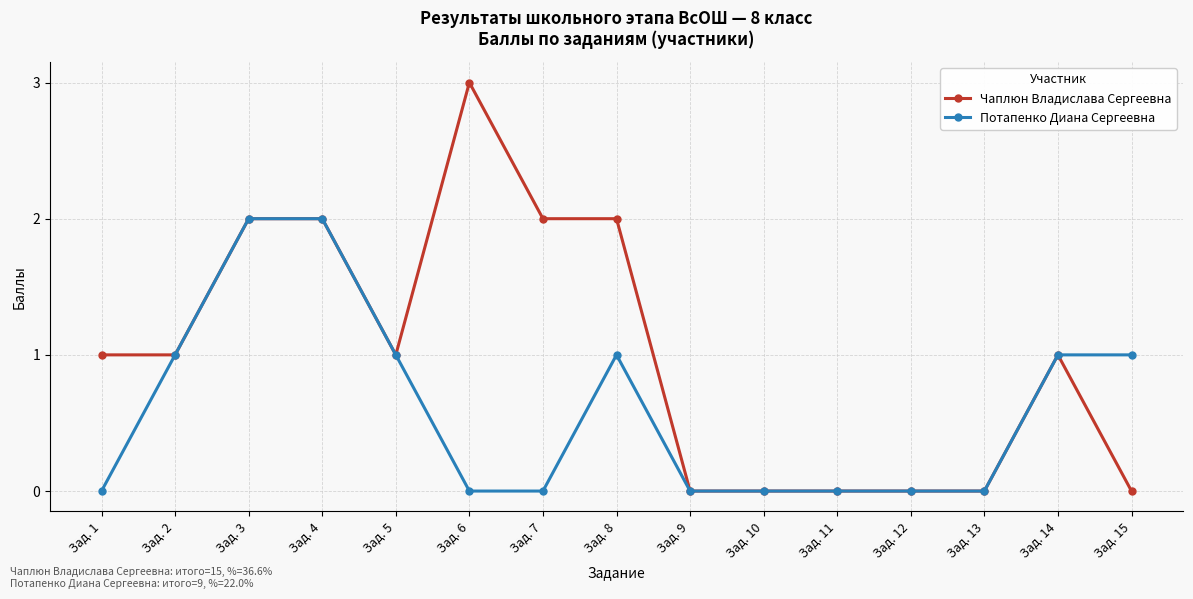

Reading left to right, what are all the values shown in this chart?

Чаплюн Владислава Сергеевна: 1	1	2	2	1	3	2	2	0	0	0	0	0	1	0
Потапенко Диана Сергеевна: 0	1	2	2	1	0	0	1	0	0	0	0	0	1	1